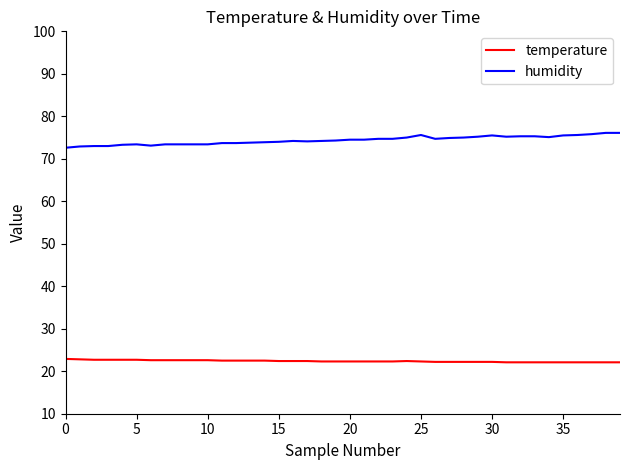

What is the difference between the maximum and minimum values in the humidity series?

3.5